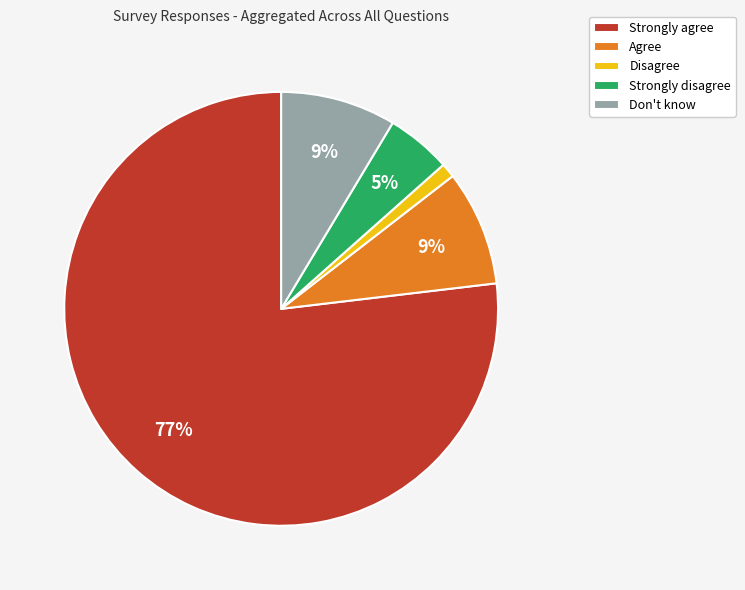

Which has a higher value, Disagree or Strongly disagree?

Strongly disagree